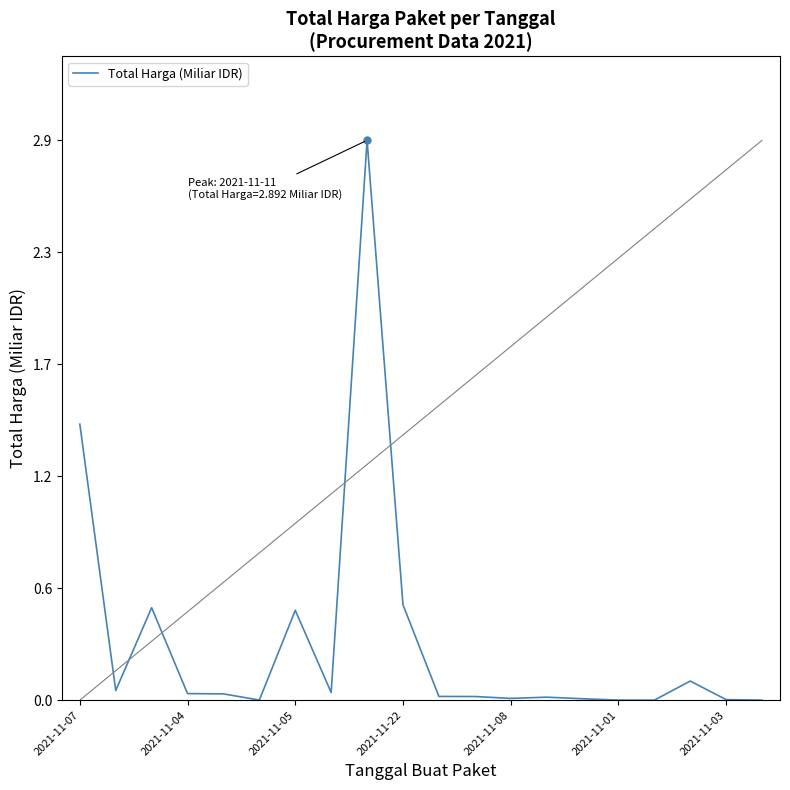

Does the chart display data point markers on the line(s)?

No